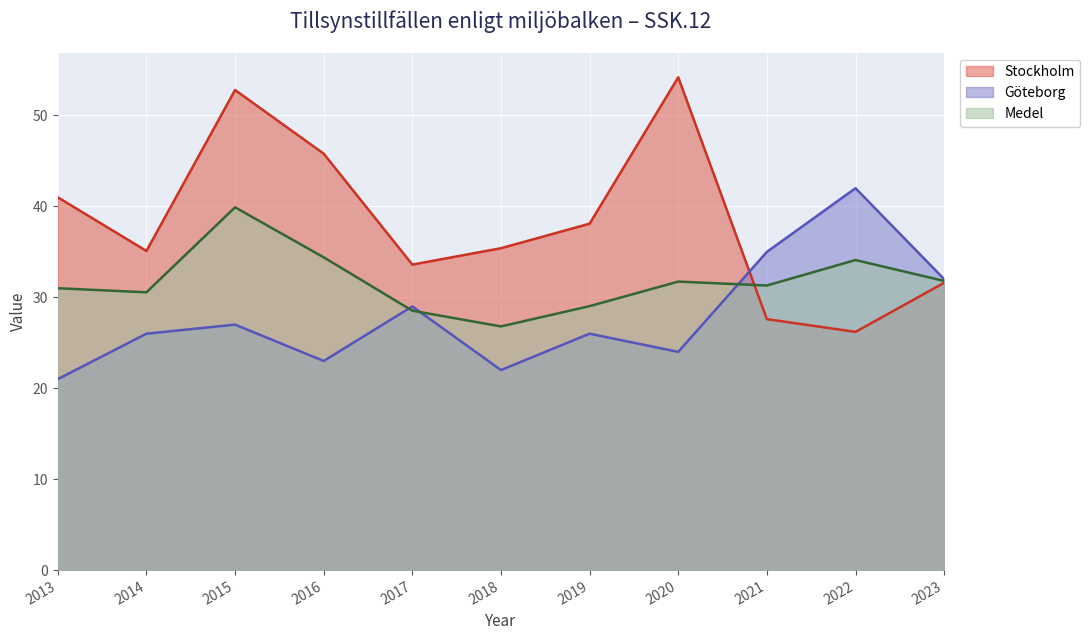

At which category is the sum across all series the highest?

2015